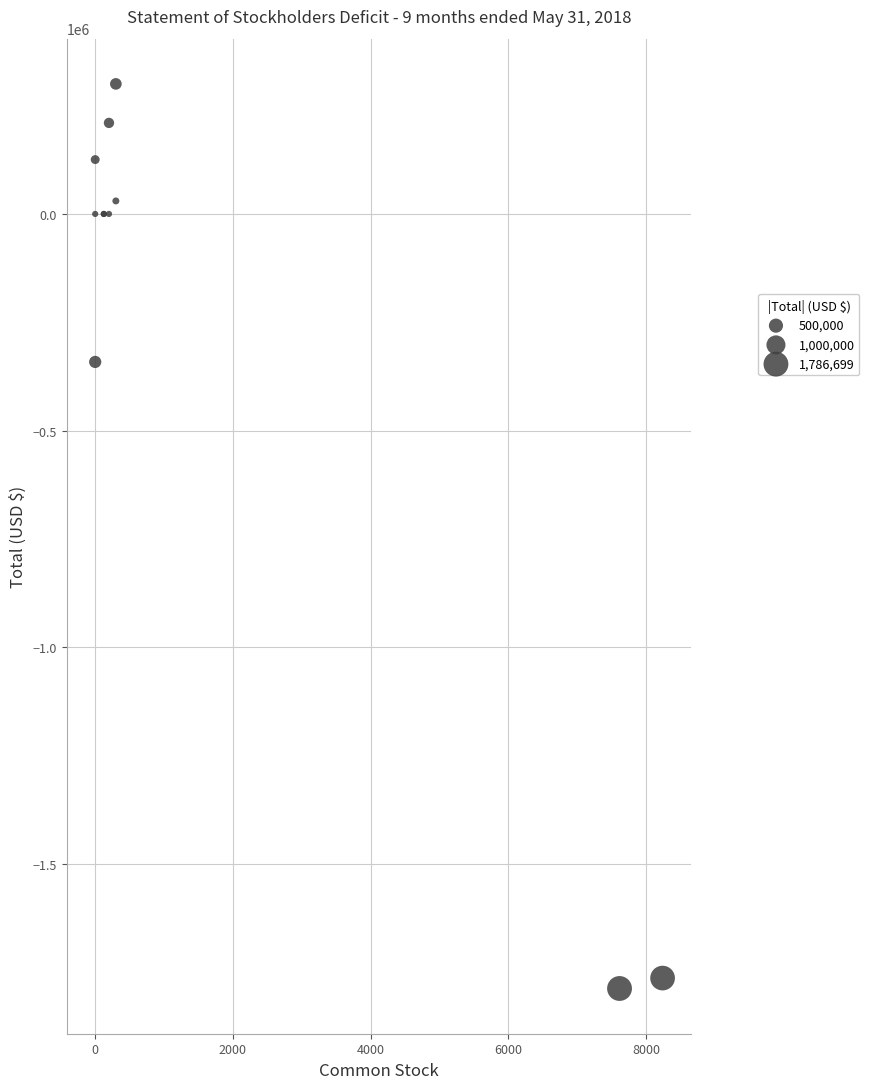

What Y value in the scatter plot is closest to -743349?

-341368